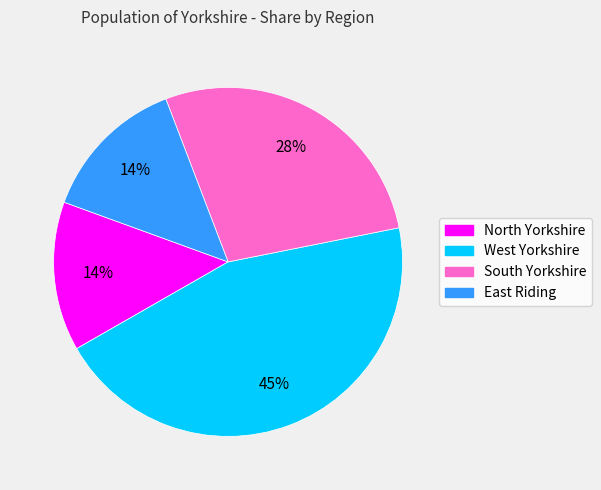

Is it true that North Yorkshire is 14% of the pie?

True